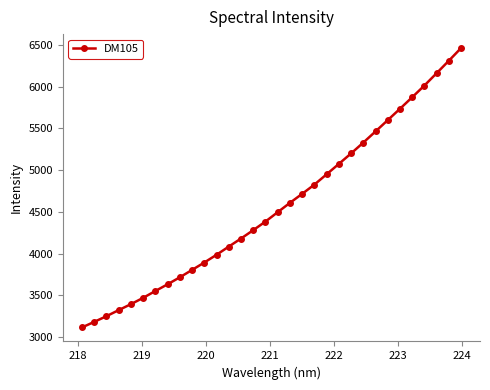

What is the smallest value displayed?

3113.9